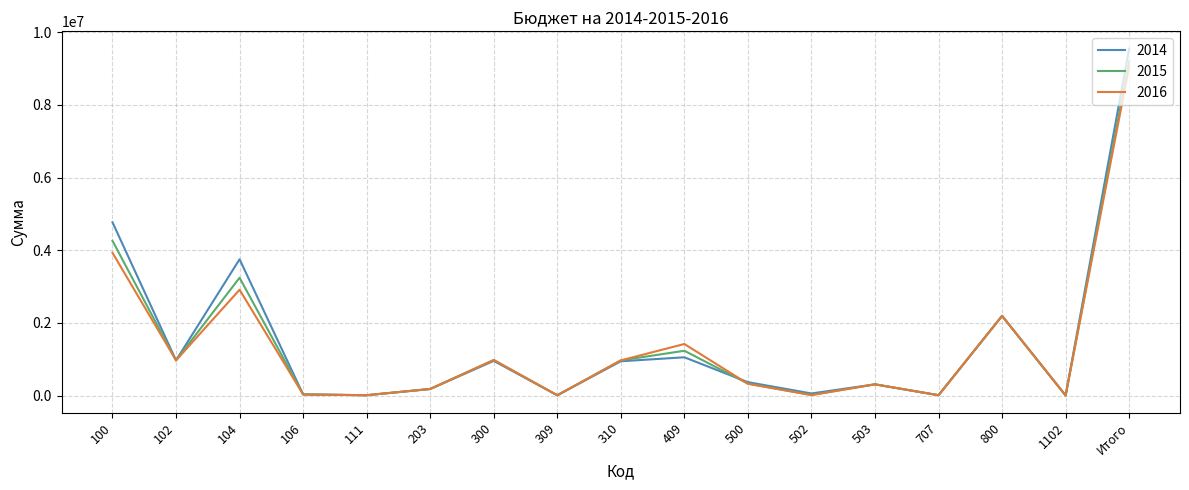

The value of 2016 at 104 is 747981. True or false?

False